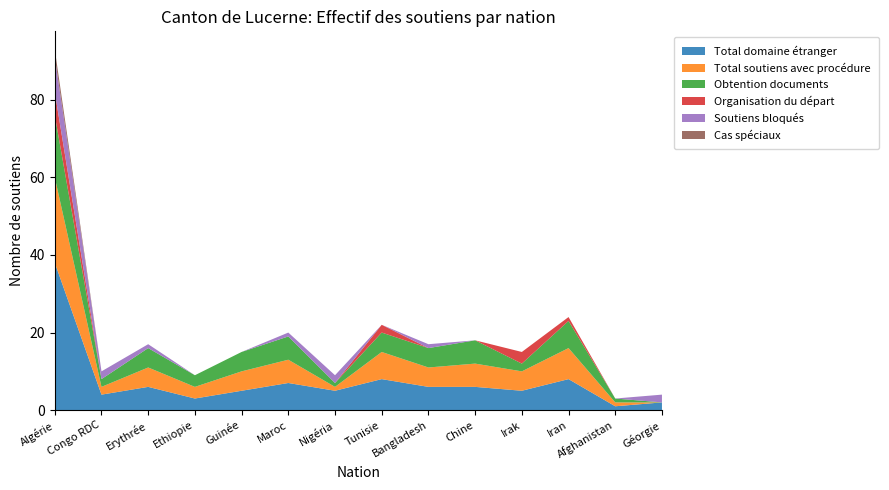

Reading right to left, extract all data points from this chart.

Total domaine étranger: 2	1	8	5	6	6	8	5	7	5	3	6	4	38
Total soutiens avec procédure: 0	1	8	5	6	5	7	1	6	5	3	5	2	22
Obtention documents: 0	1	7	2	6	5	5	1	6	5	3	5	2	16
Organisation du départ: 0	0	1	3	0	0	2	0	0	0	0	0	0	6
Soutiens bloqués: 2	0	0	0	0	1	0	2	1	0	0	1	2	9
Cas spéciaux: 0	0	0	0	0	0	0	0	0	0	0	0	0	2